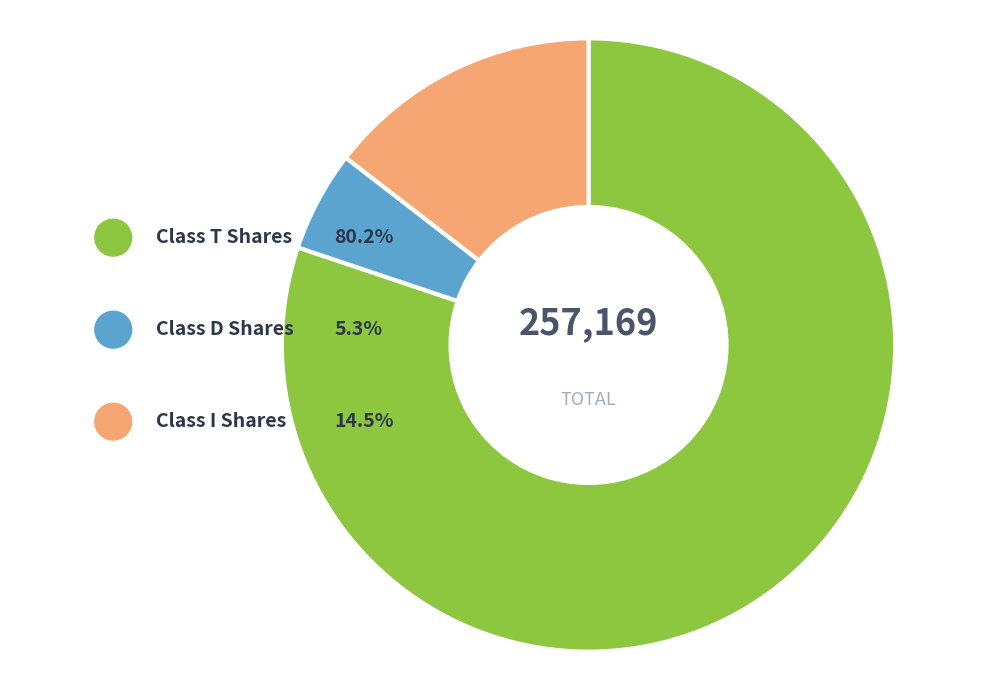

Count the number of slices in the pie.

3